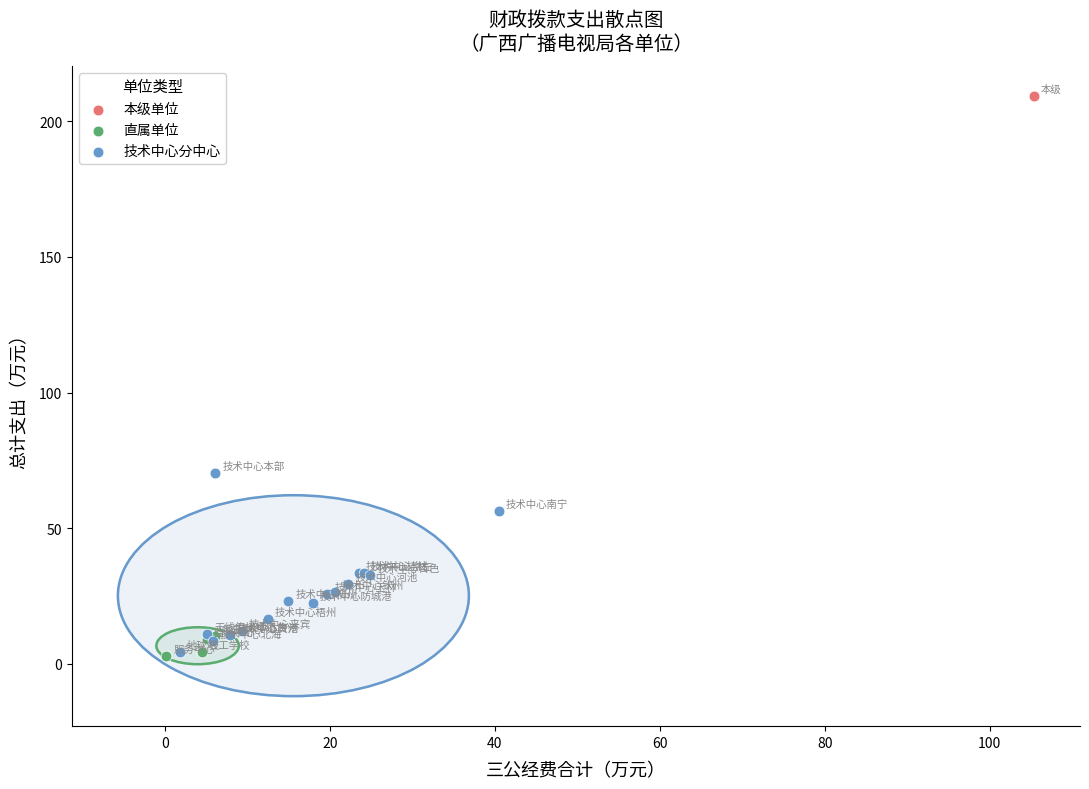

Which series reaches the maximum Y coordinate?

本级单位